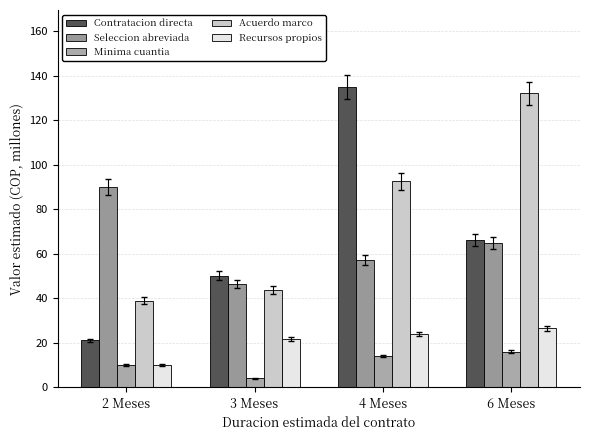

What is the label of the 3rd bar from the right?

3 Meses